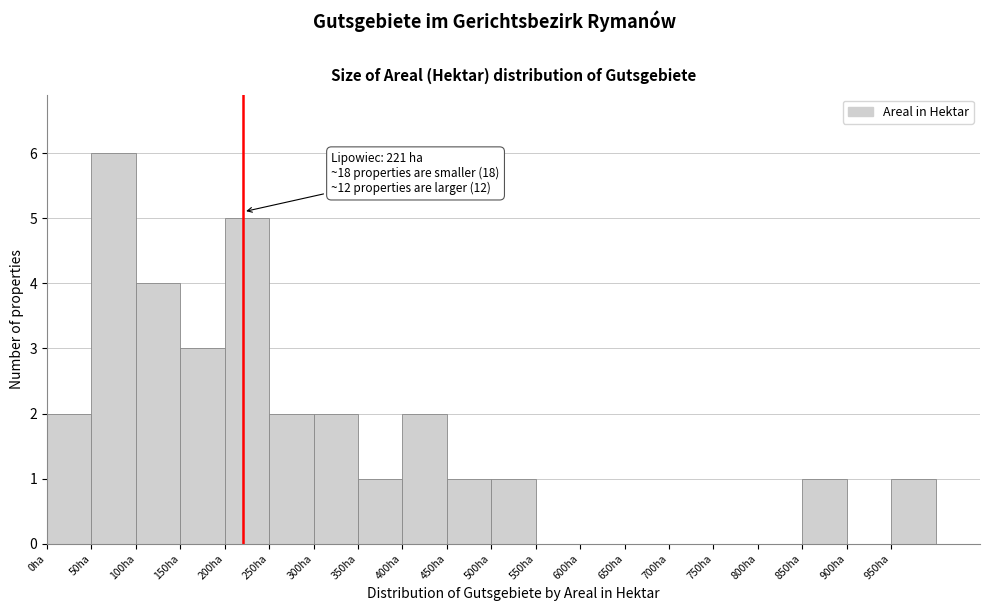

Which range on the x-axis has the tallest bar?

50 to 100